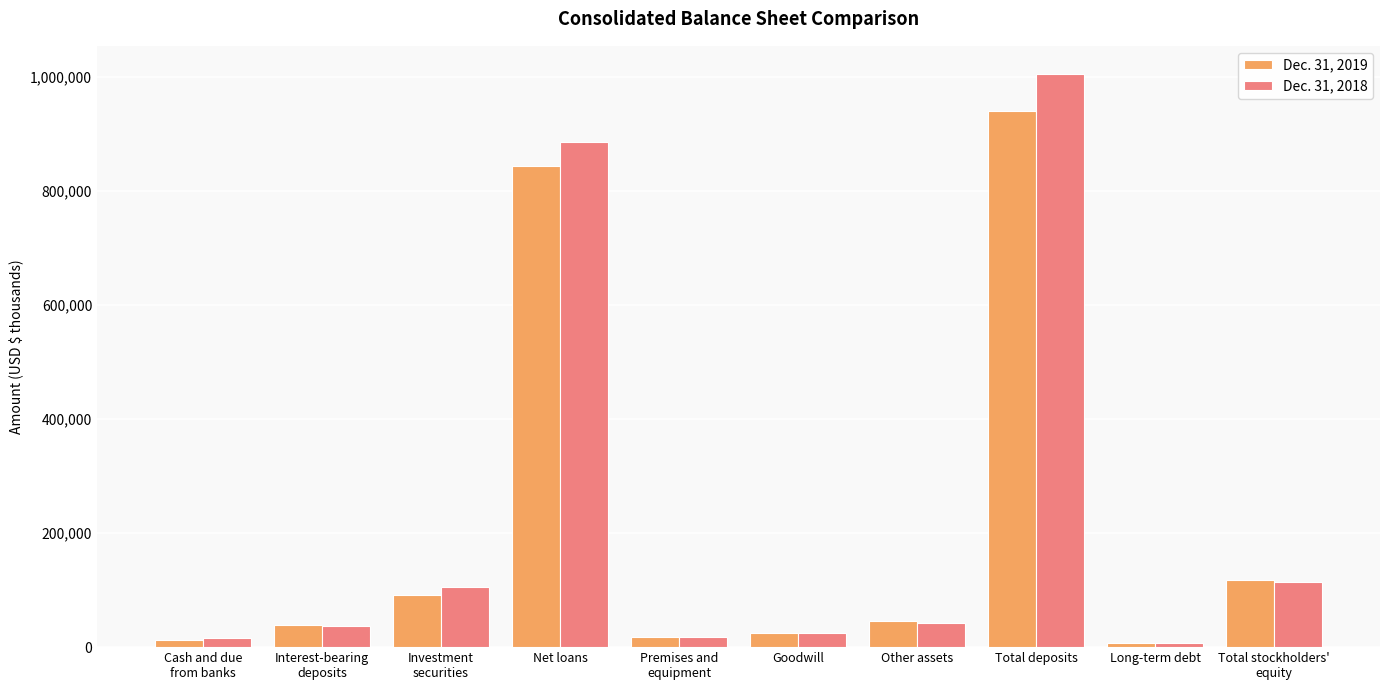

What is the sum of all Dec. 31, 2019 values?

2140284